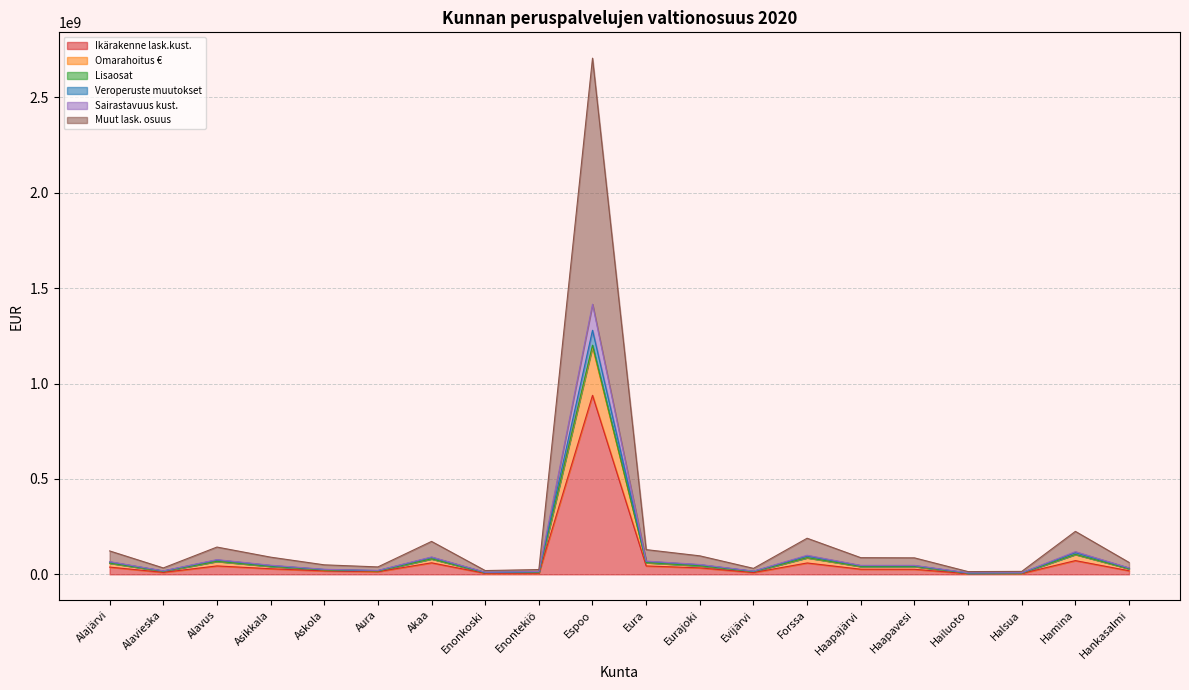

What position from the right is Haapavesi?

5